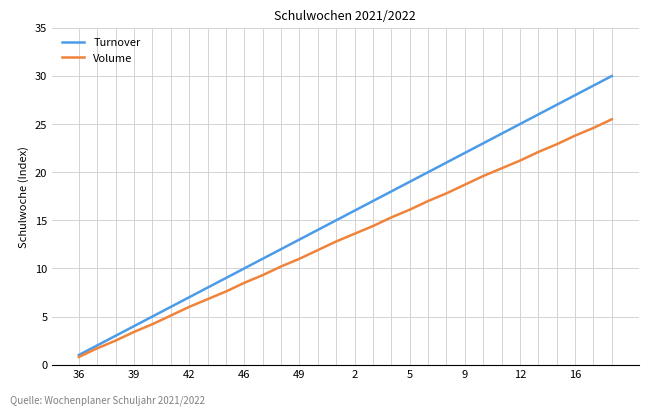

Reading right to left, transcribe all the data shown in this chart.

Turnover: 30.0	29.0	28.0	27.0	26.0	25.0	24.0	23.0	22.0	21.0	20.0	19.0	18.0	17.0	16.0	15.0	14.0	13.0	12.0	11.0	10.0	9.0	8.0	7.0	6.0	5.0	4.0	3.0	2.0	1.0
Volume: 25.5	24.6	23.8	22.9	22.1	21.2	20.4	19.6	18.7	17.8	17.0	16.1	15.3	14.4	13.6	12.8	11.9	11.0	10.2	9.3	8.5	7.6	6.8	6.0	5.1	4.2	3.4	2.5	1.7	0.8